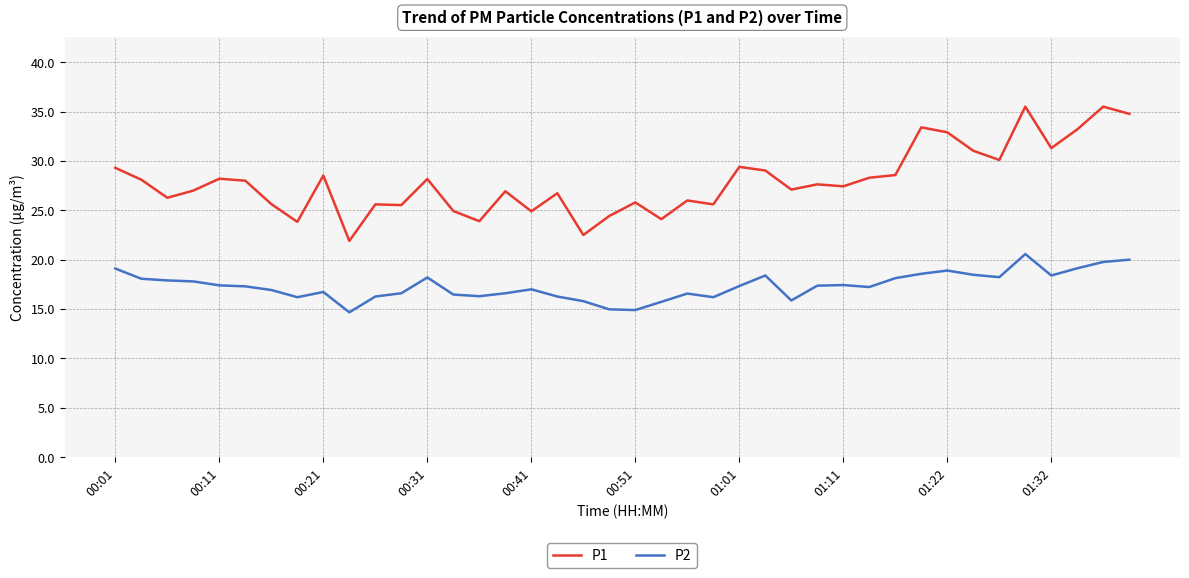

Which series has the widest spread of values?

P1